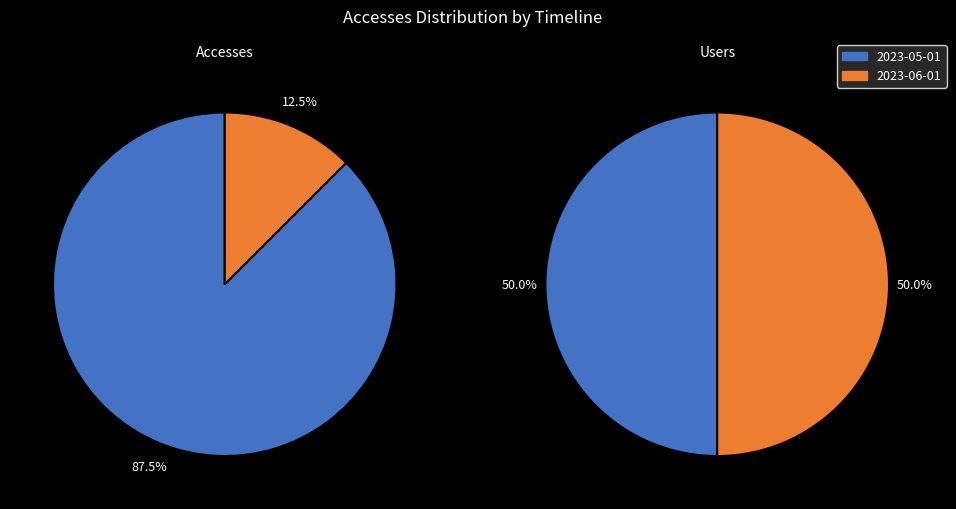

Which slice is the largest?

2023-05-01